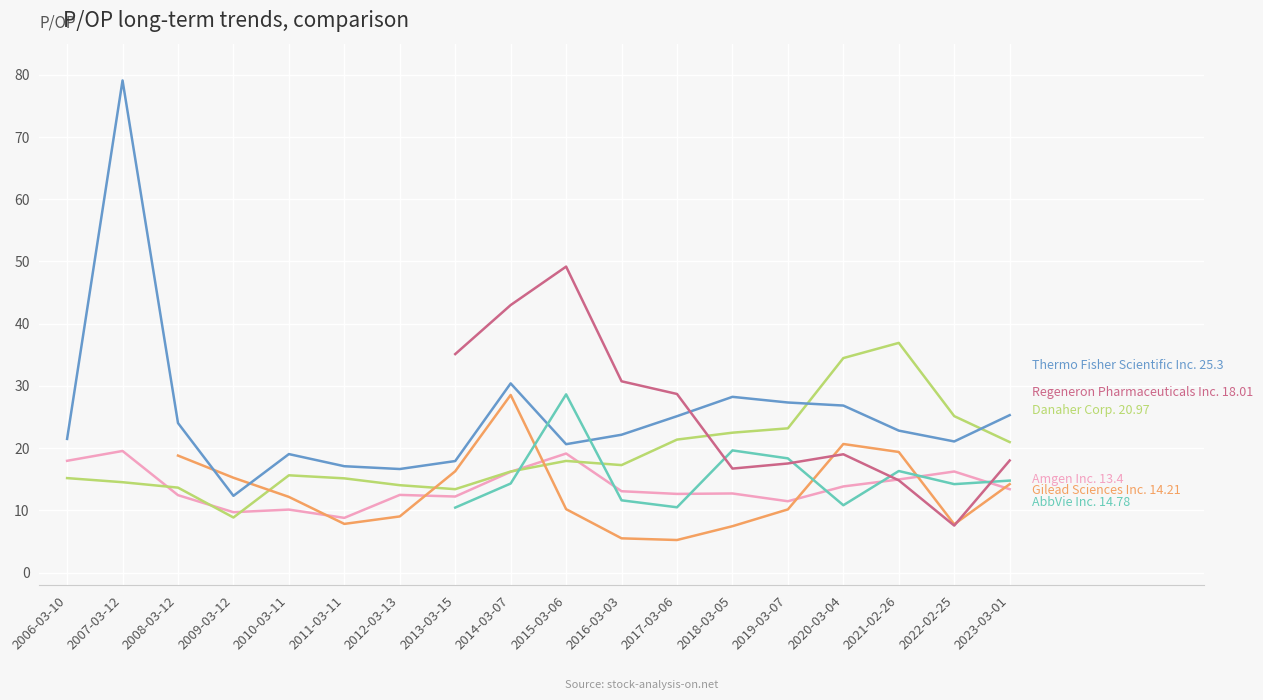

In Danaher Corp., how many points are lower than both neighbors (excluding endpoints)?

3